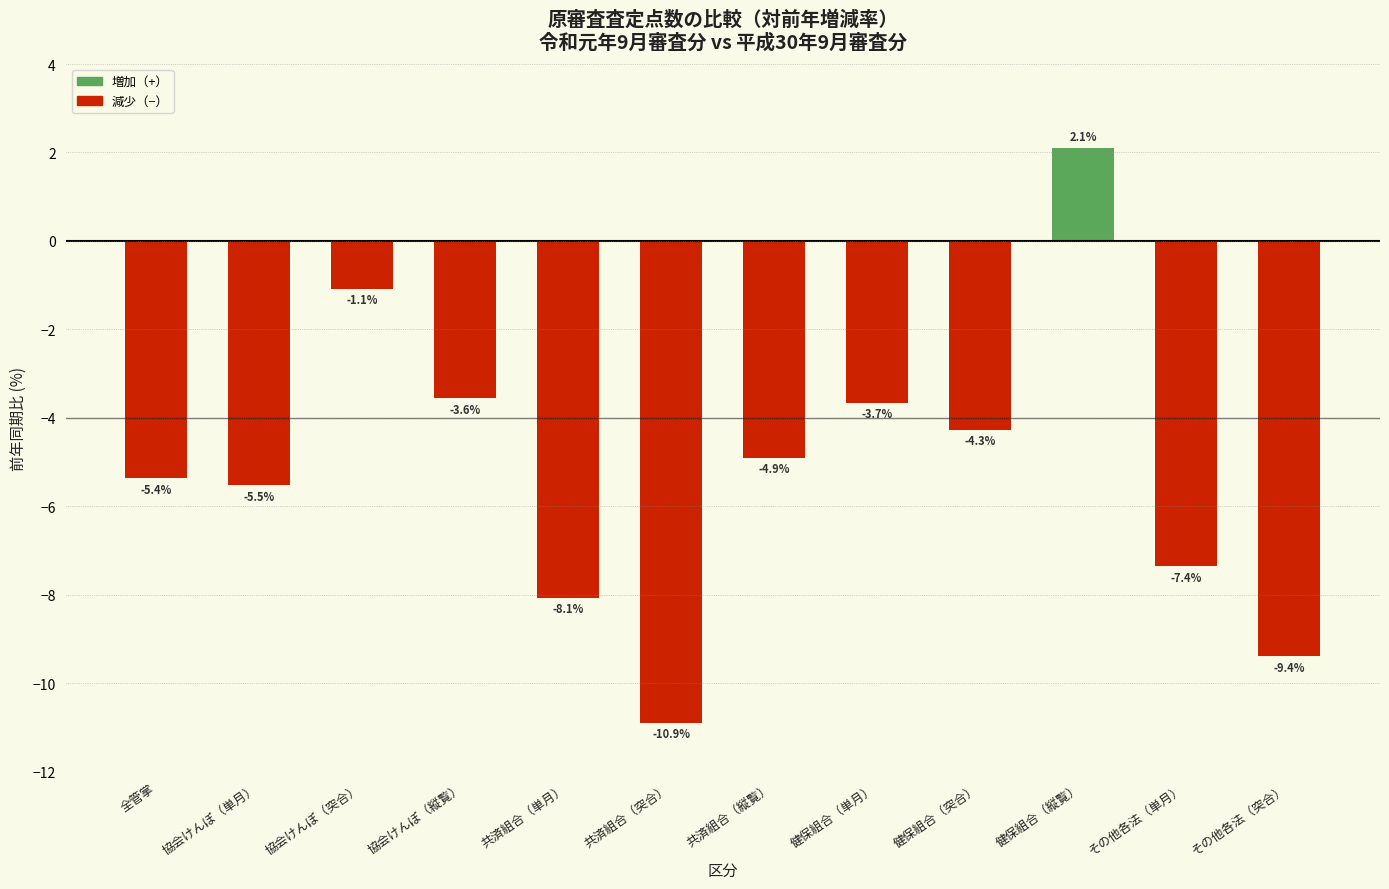

Reading left to right, what are all the values shown in this chart?

全管掌=-5.4	協会けんぽ（単月）=-5.5	協会けんぽ（突合）=-1.1	協会けんぽ（縦覧）=-3.6	共済組合（単月）=-8.1	共済組合（突合）=-10.9	共済組合（縦覧）=-4.9	健保組合（単月）=-3.7	健保組合（突合）=-4.3	健保組合（縦覧）=2.1	その他各法（単月）=-7.4	その他各法（突合）=-9.4